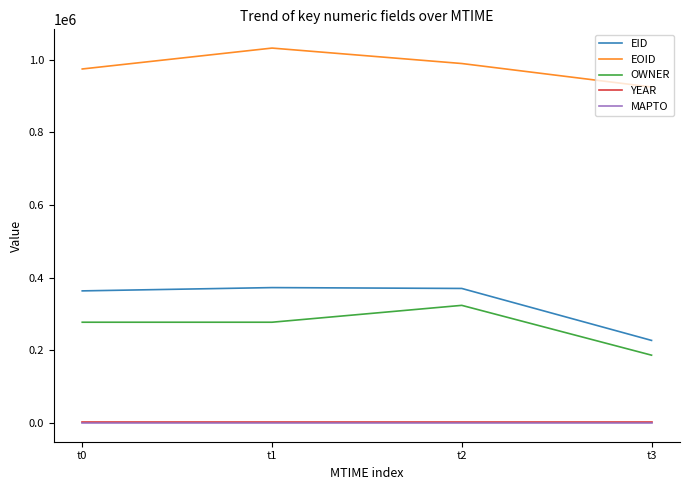

At how many categories does at least one series exceed 25103?

4